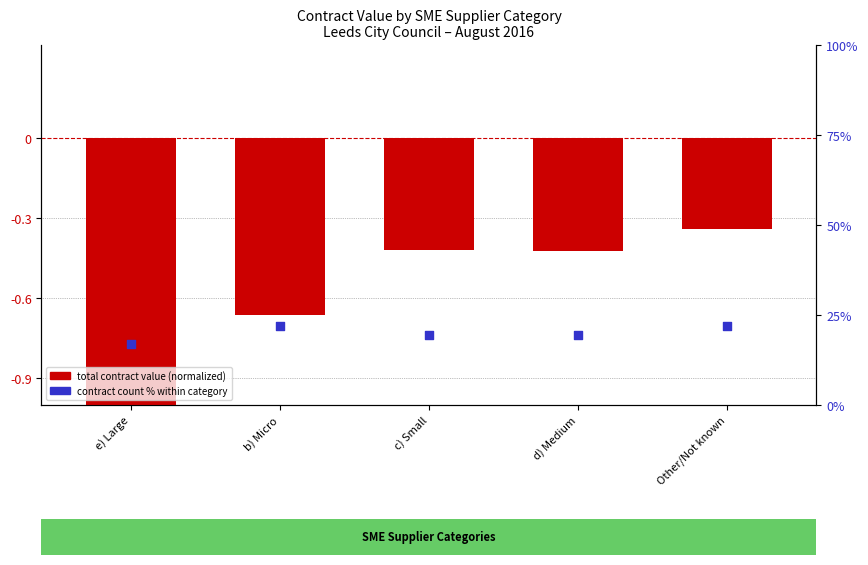

At how many categories does at least one series exceed 9?

5